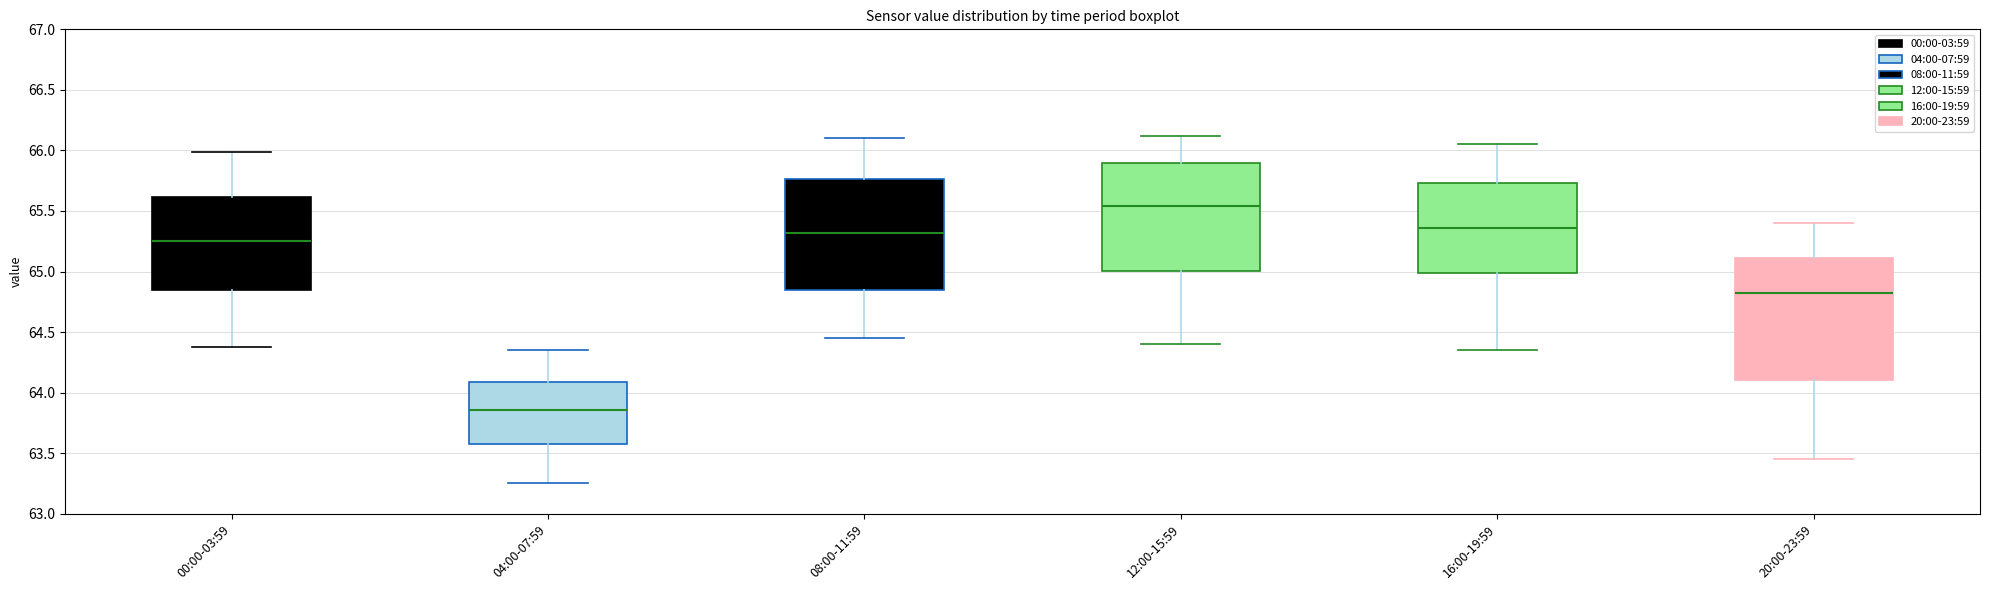

Where is the lower edge of the box for 12:00-15:59 on the y-axis? The values are not printed on the chart, so give them approximately, as read against the axis.

65.00